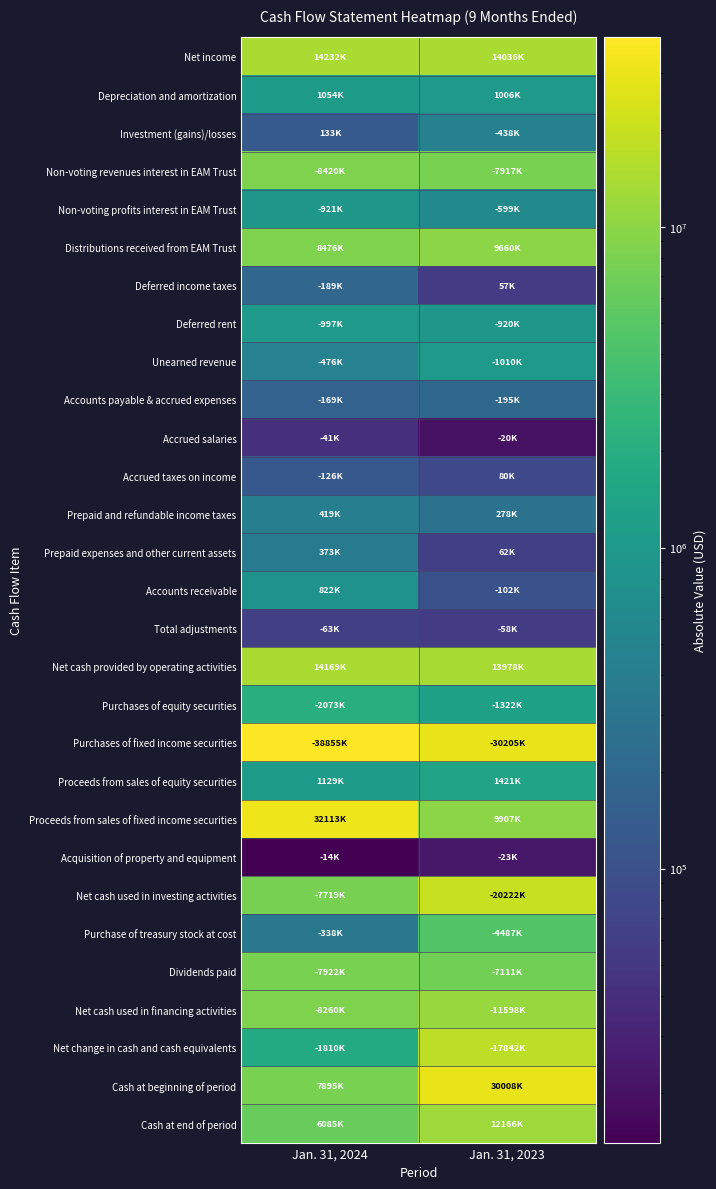

What is the difference between the highest and lowest values at Jan. 31, 2023?

30185000